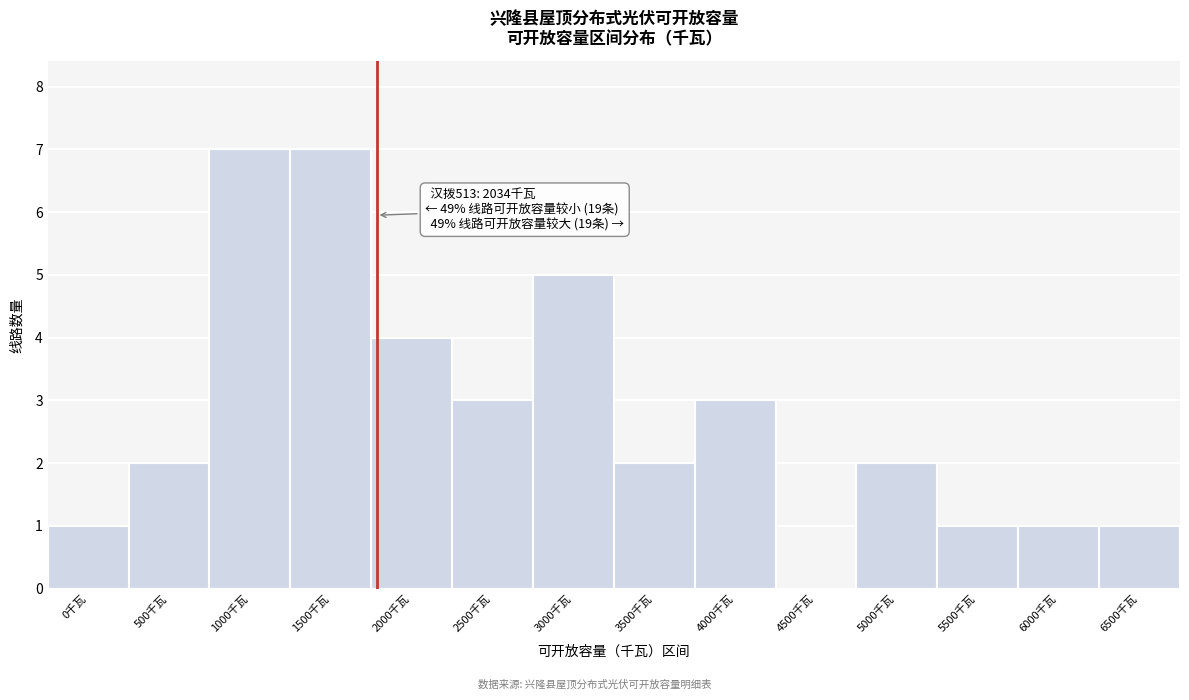

Reading left to right, what are all the values shown in this chart?

0千瓦=1	500千瓦=2	1000千瓦=7	1500千瓦=7	2000千瓦=4	2500千瓦=3	3000千瓦=5	3500千瓦=2	4000千瓦=3	4500千瓦=0	5000千瓦=2	5500千瓦=1	6000千瓦=1	6500千瓦=1